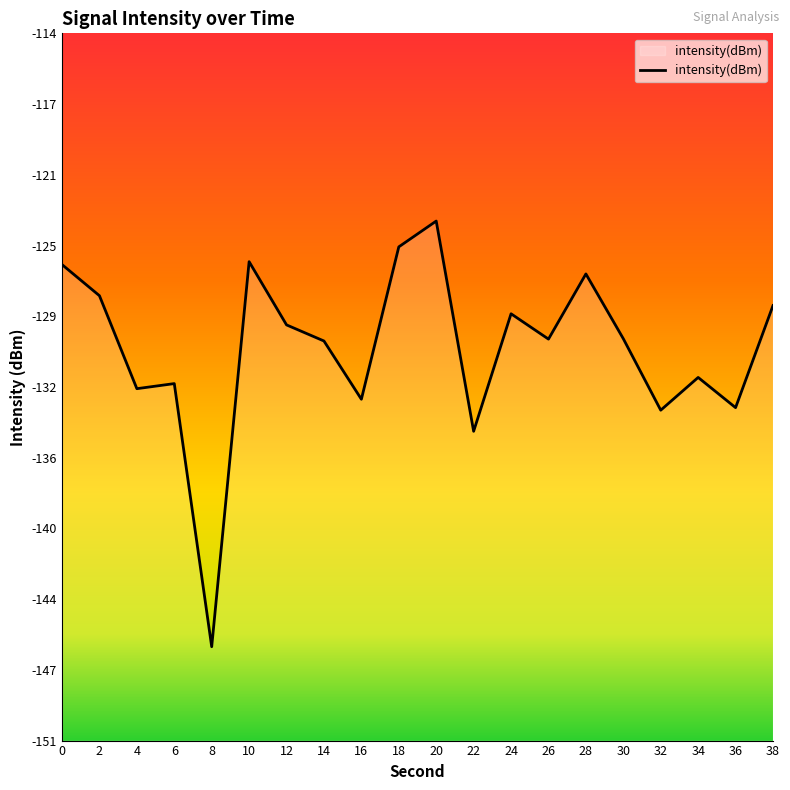

Does the chart have visible grid lines?

No